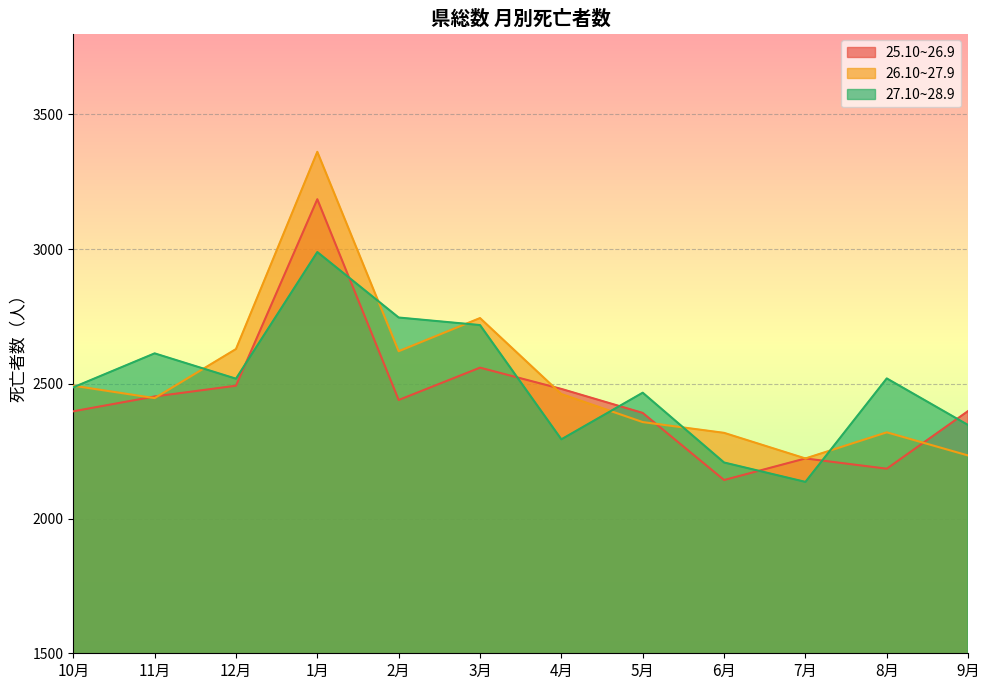

Which series changed the most between 12月 and 4月?

27.10~28.9